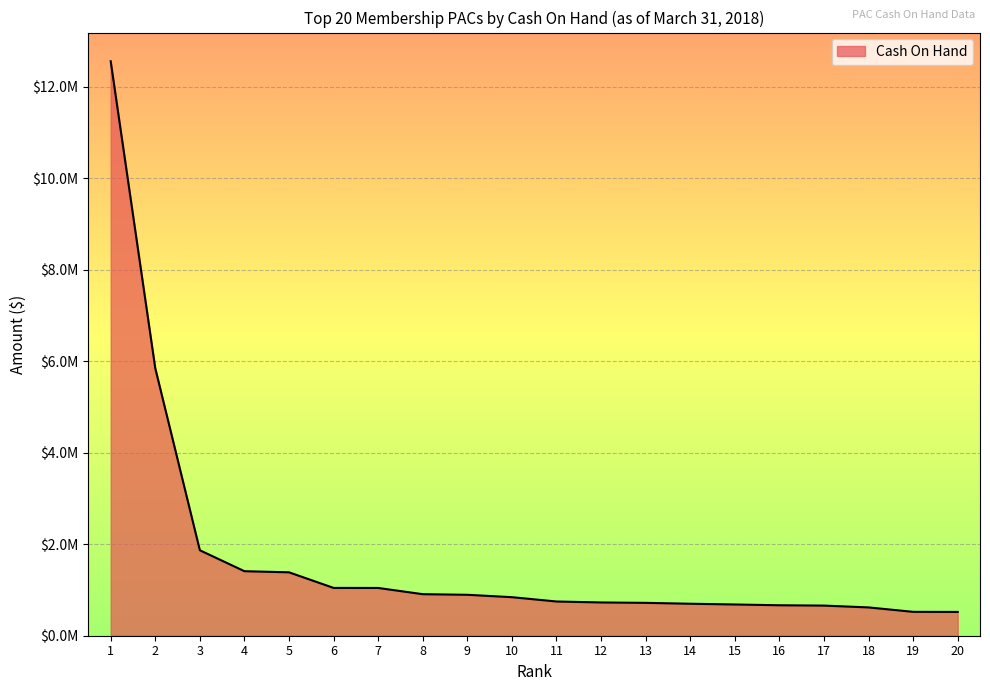

Does the chart have visible grid lines?

Yes